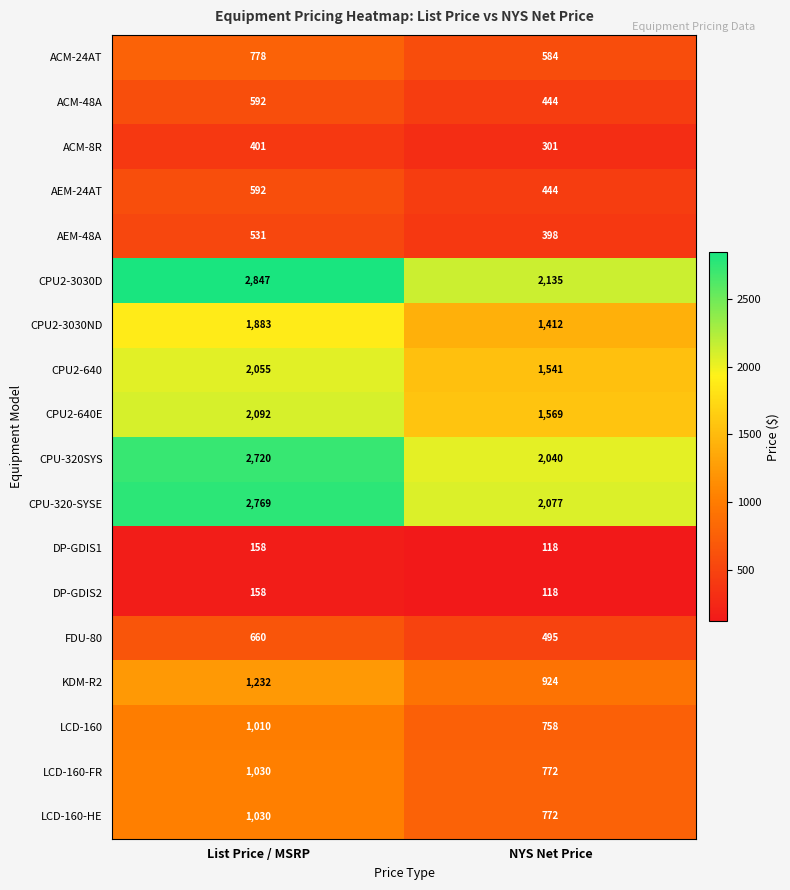

Which series has the largest range (max minus min)?

CPU2-3030D